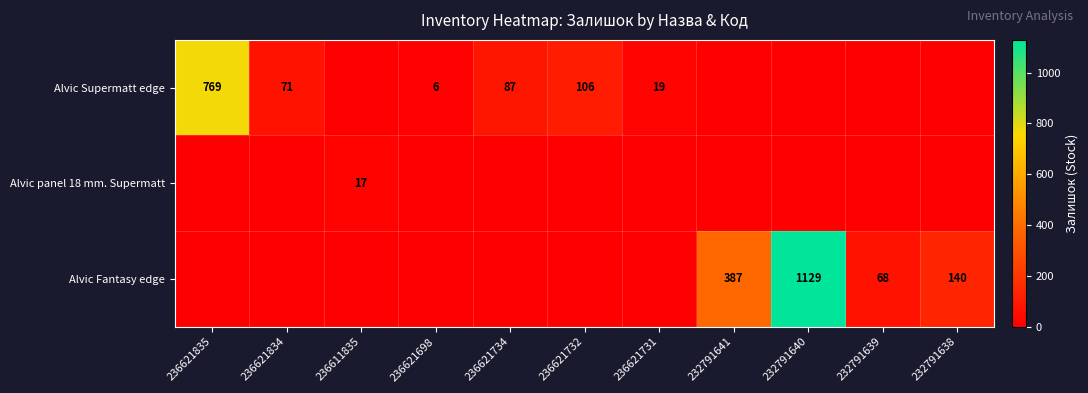

True or false: Alvic Supermatt edge has a value of 87 at 236621734.

True